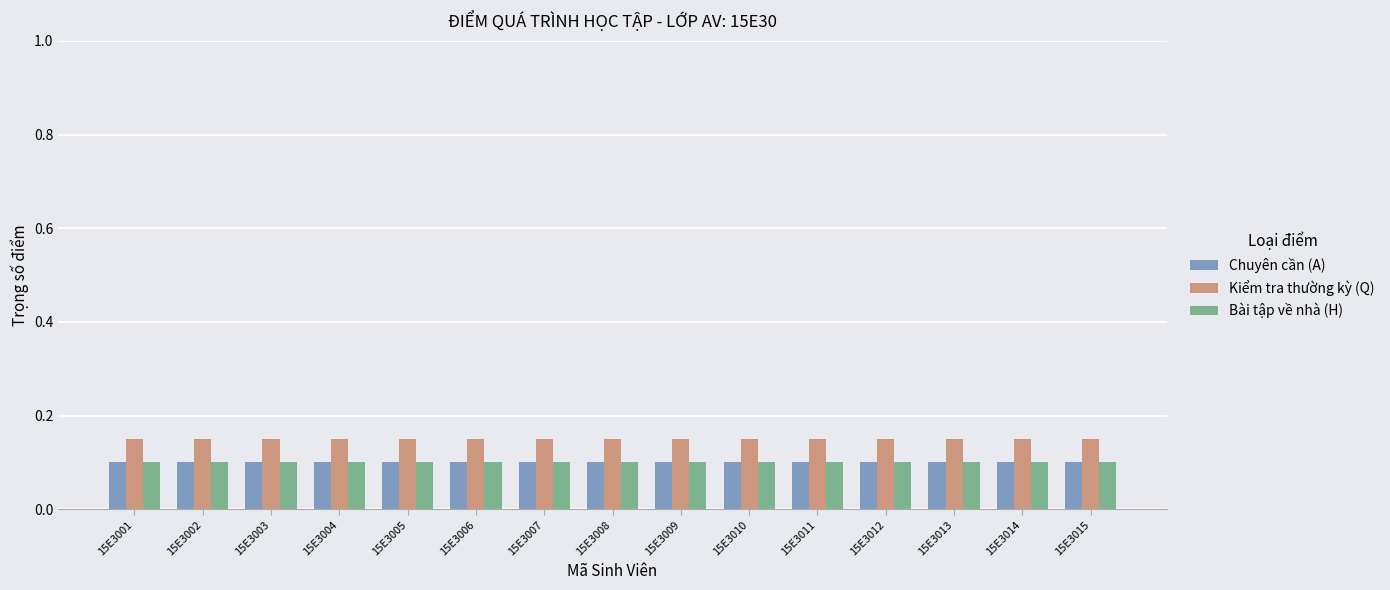

The Kiểm tra thường kỳ (Q) series shows 0.1 at 15E3009. True or false?

True